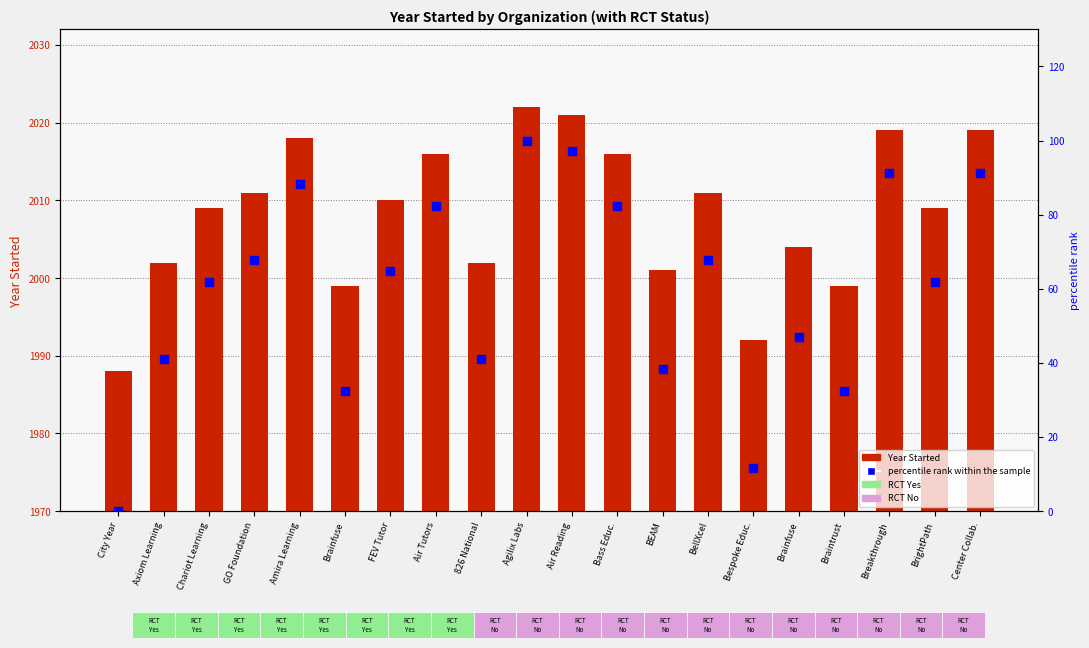

Which series has the largest total across all categories?

Year Started